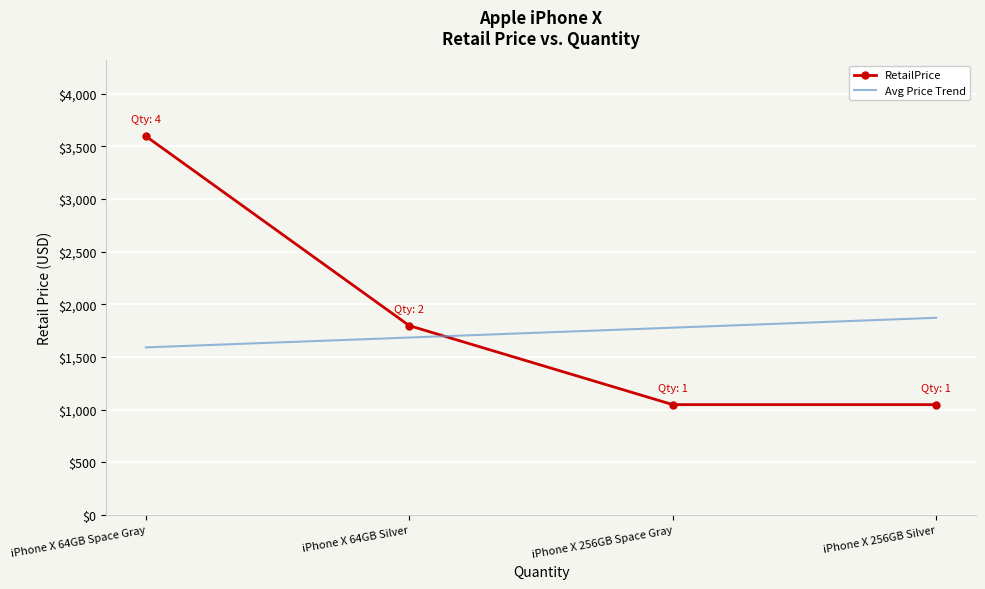

What position from the left is iPhone X 256GB Space Gray?

3